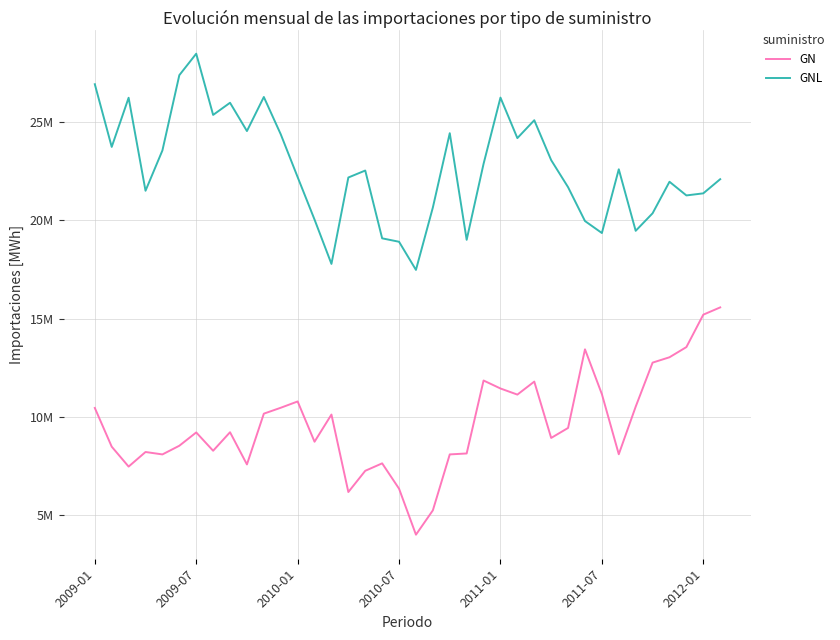

What is the maximum value for GNL?

28492178.5